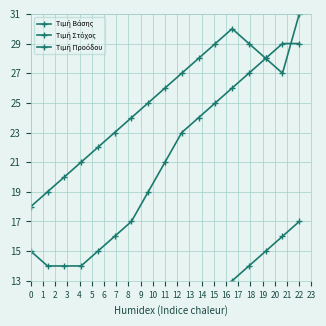

Does the chart display data point markers on the line(s)?

Yes